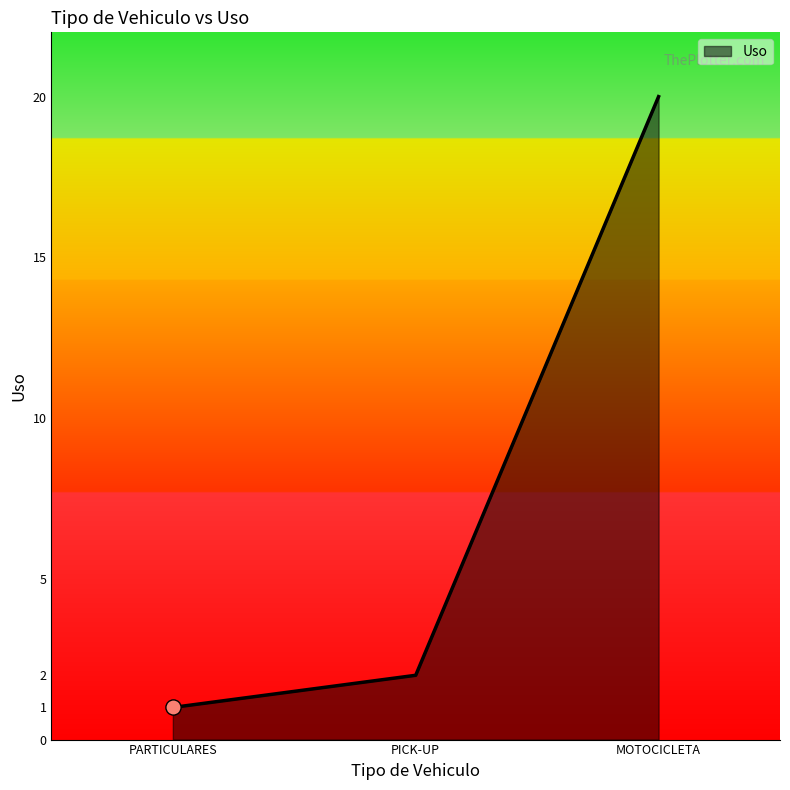

Between PARTICULARES and PICK-UP, which is larger?

PICK-UP